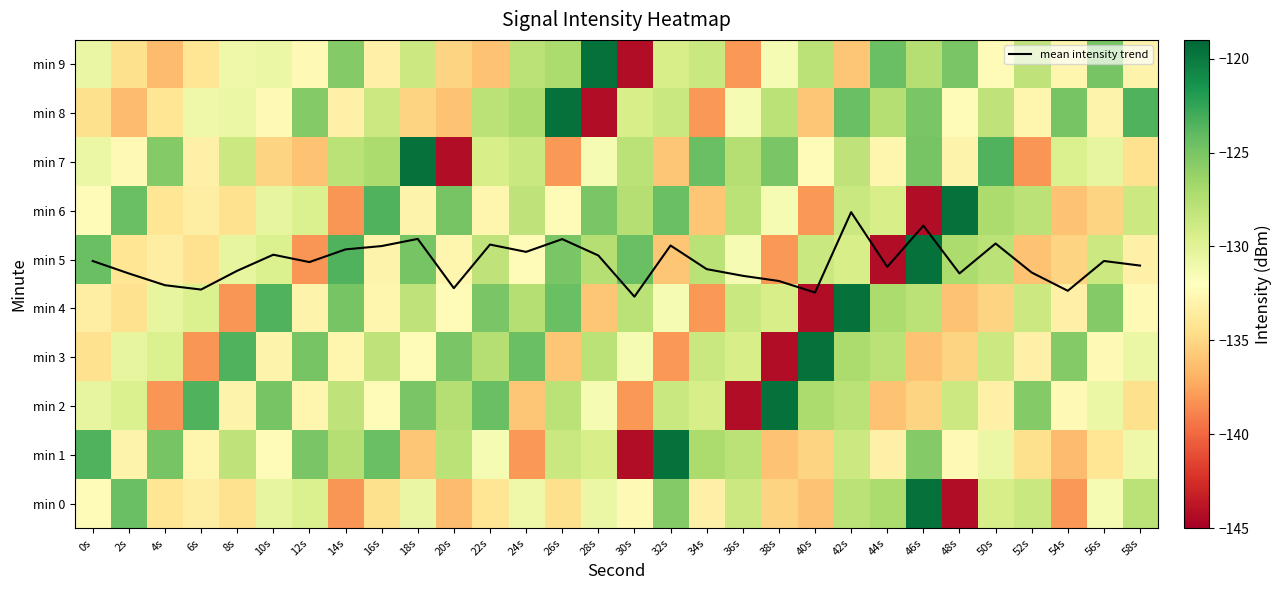

Which series has the largest total across all categories?

mean intensity trend